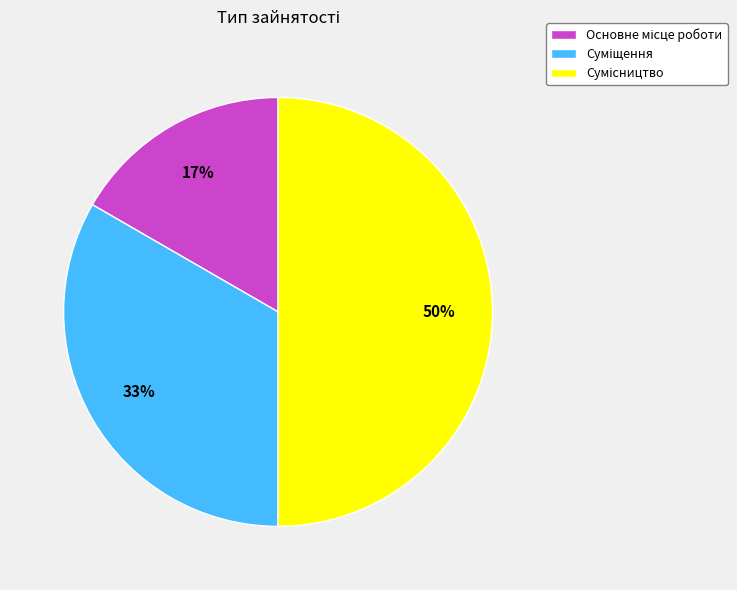

Count the number of slices in the pie.

3